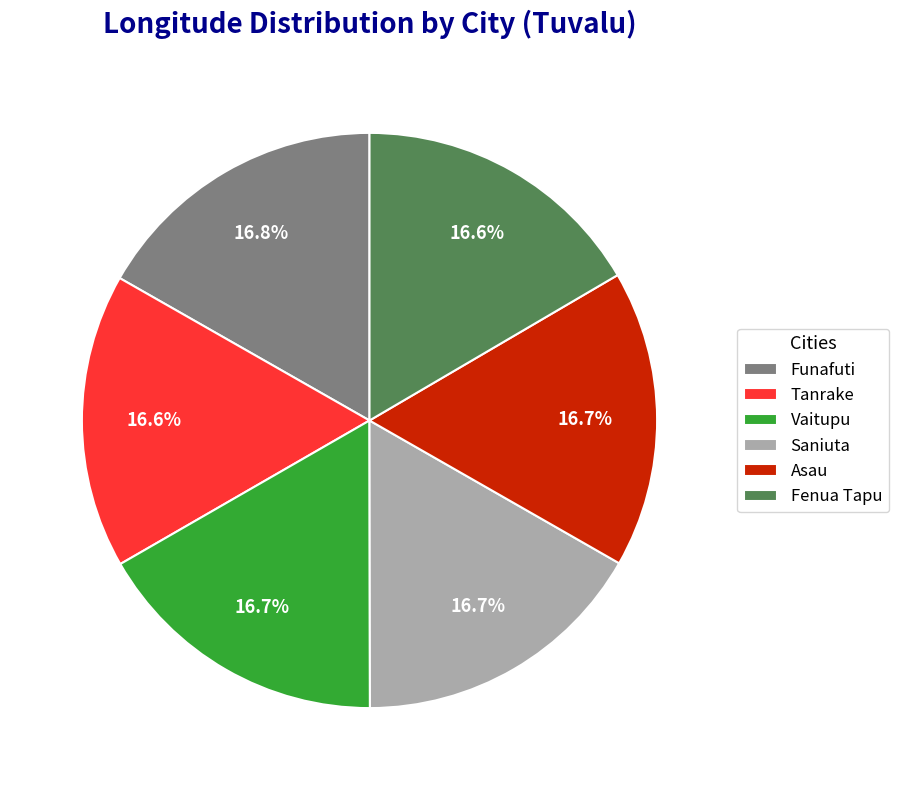

Is the sum of Saniuta and Fenua Tapu greater than half?

No